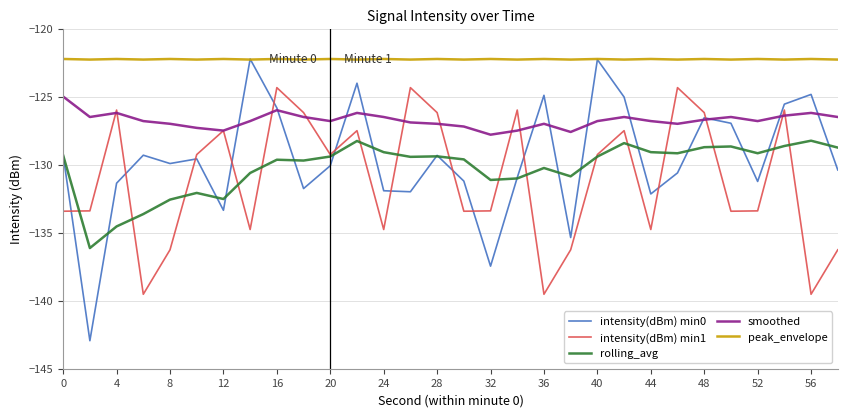

True or false: rolling_avg and peak_envelope cross at least once.

False